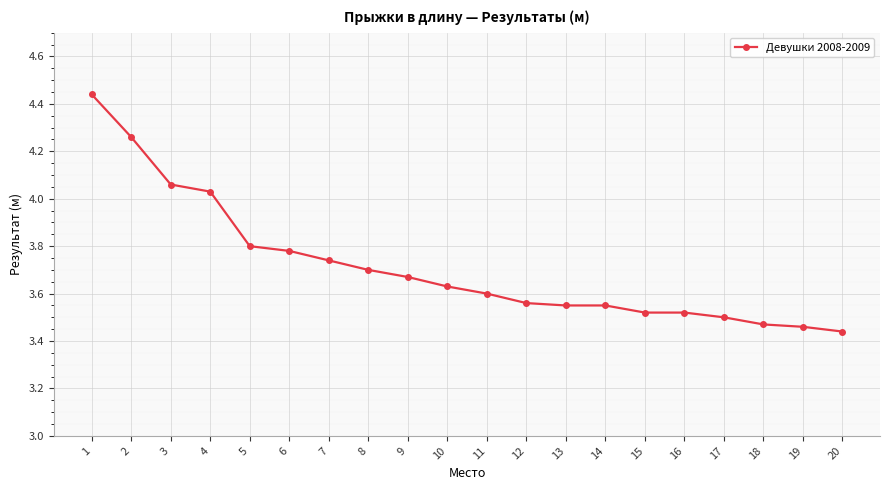

The value at 7 is 1.5. True or false?

False